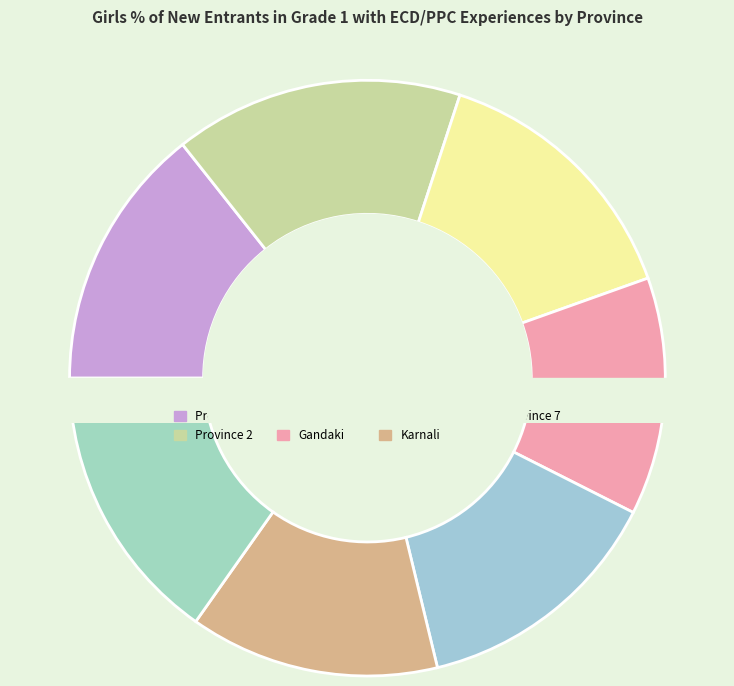

Rank the categories by value from lowest to highest.

Gandaki, Karnali, Province 5, Province 1, Province 3, Province 7, Province 2